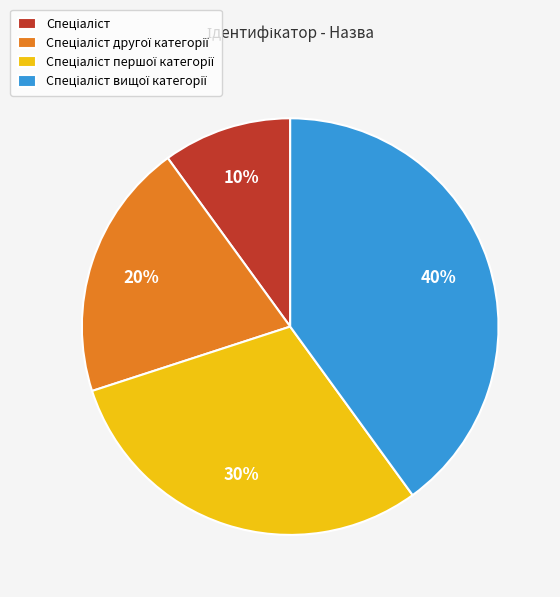

Does any single category account for the majority?

No